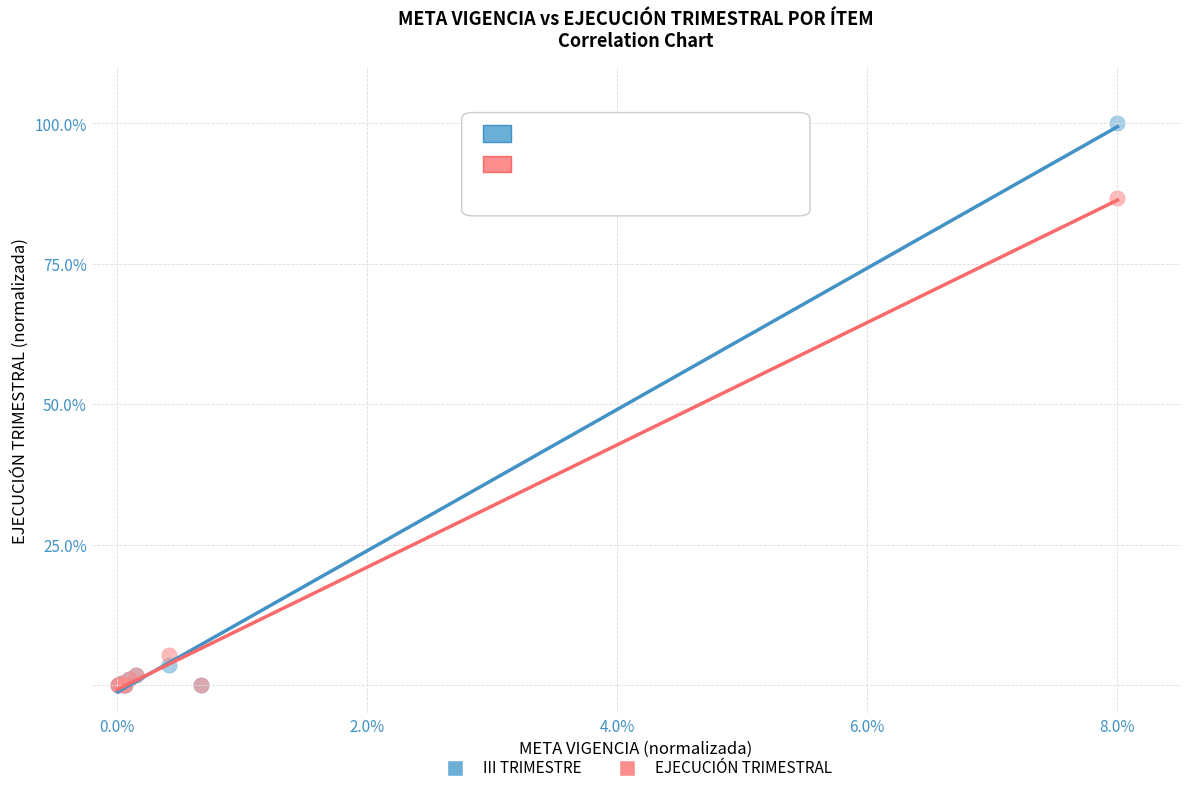

Which series contains the highest Y value?

III TRIMESTRE